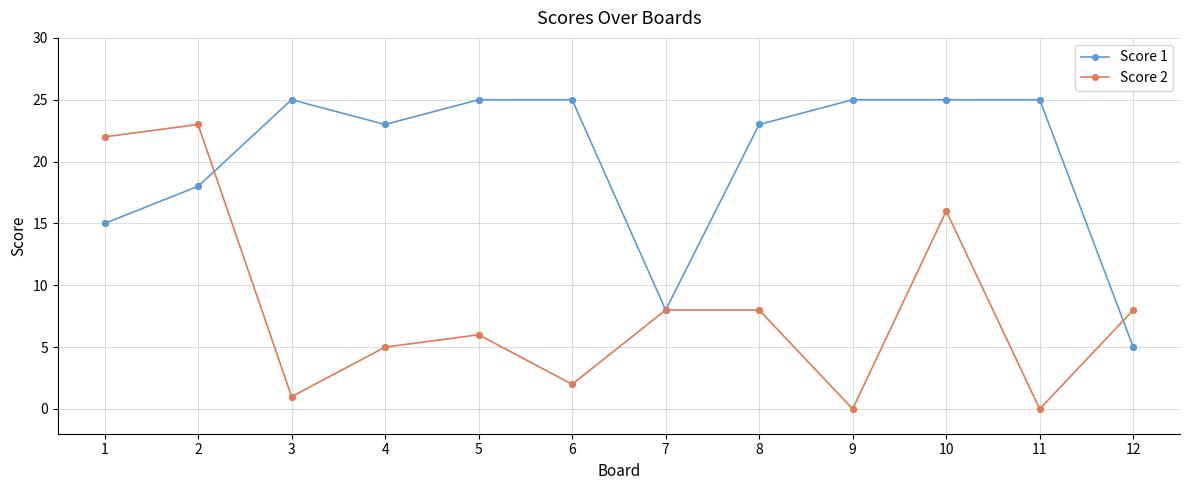

What are all the series names shown in the legend?

Score 1, Score 2